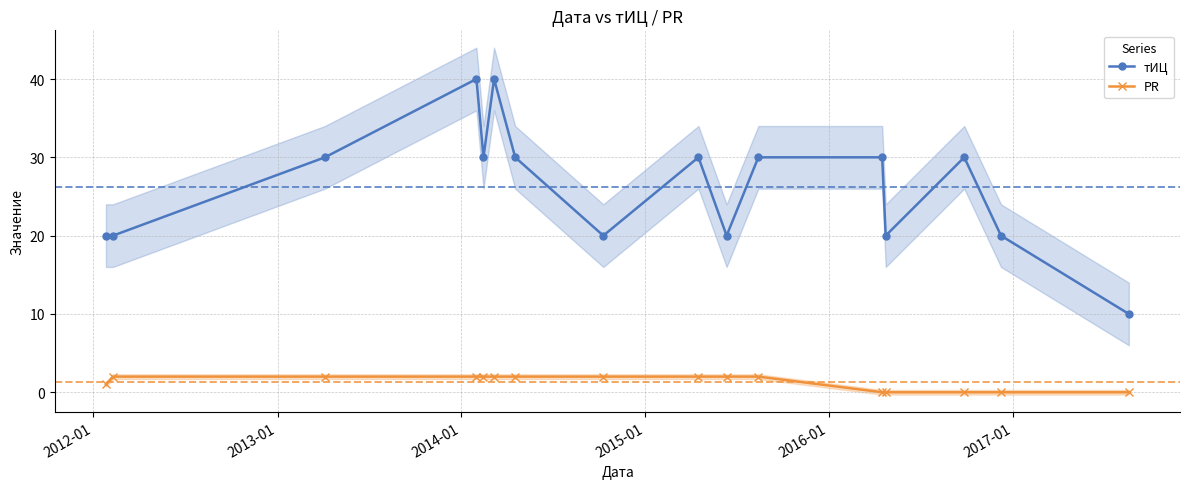

True or false: PR and тИЦ cross at least once.

False